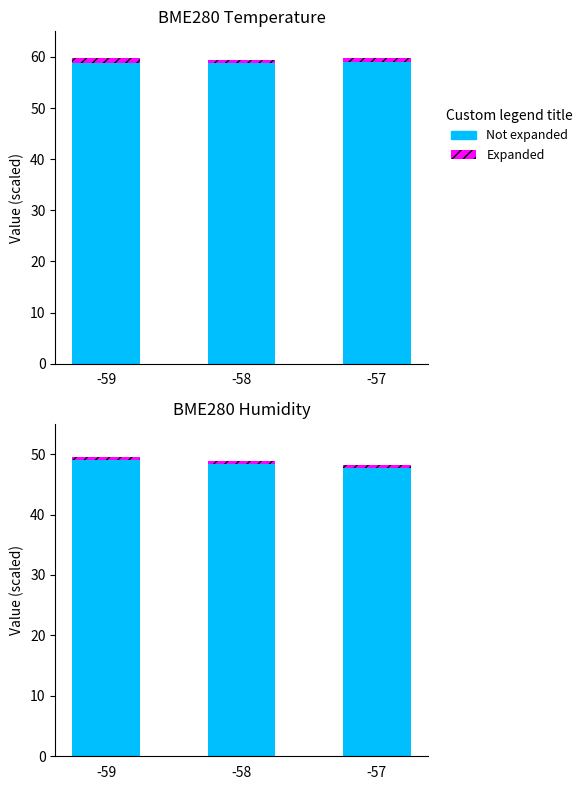

What is the average value of the Not expanded series?

48.4